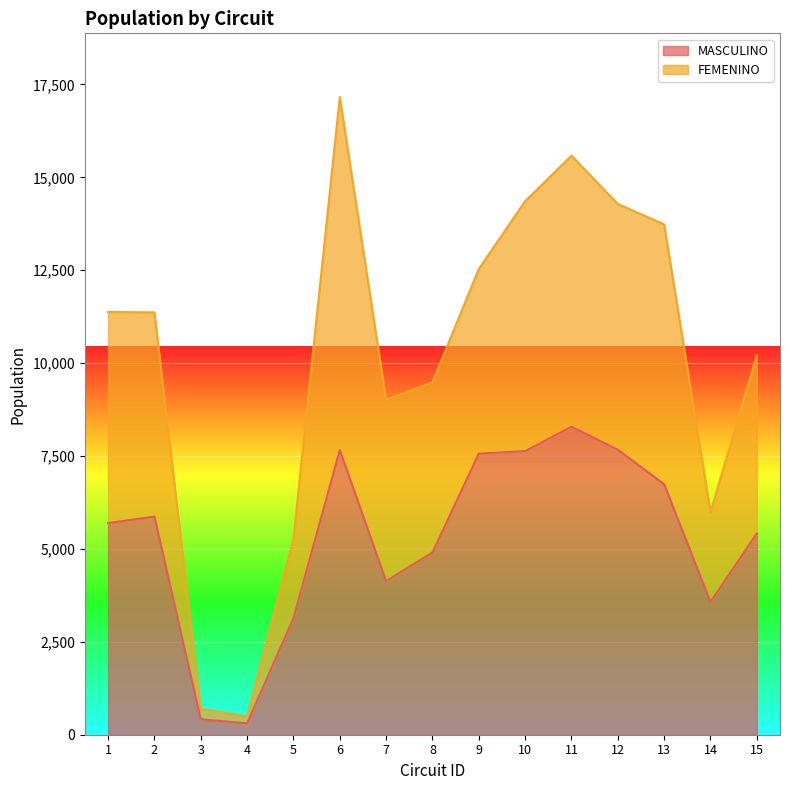

What is the smallest value displayed?

307